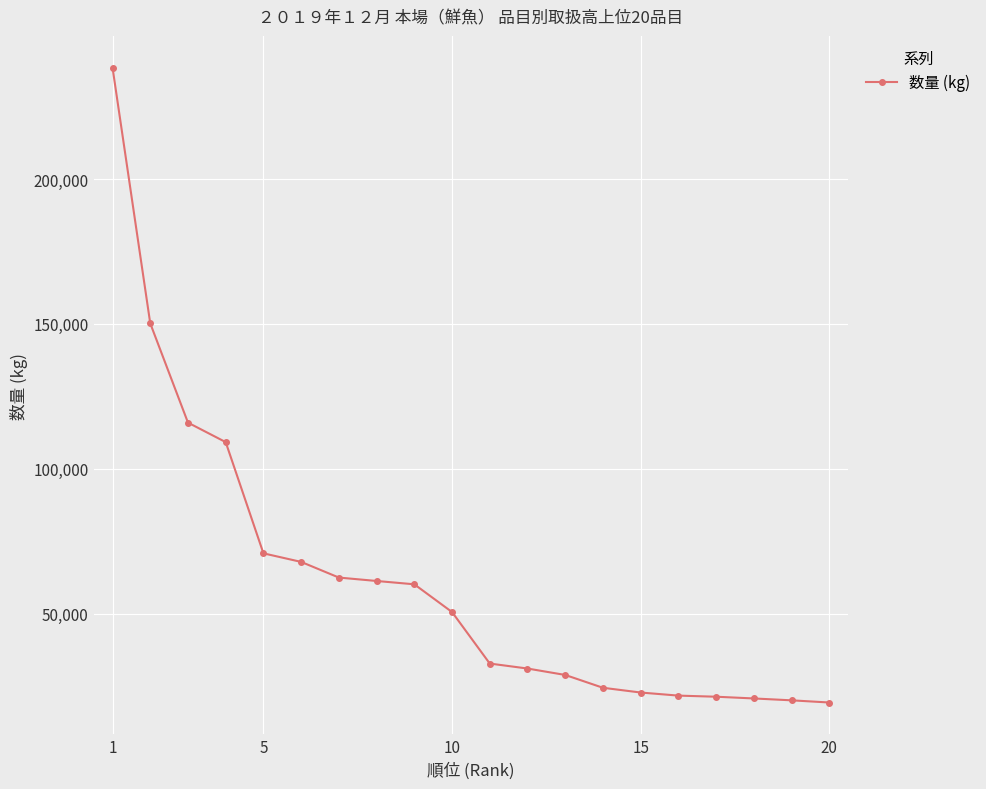

What is the sum of all values?

1230056